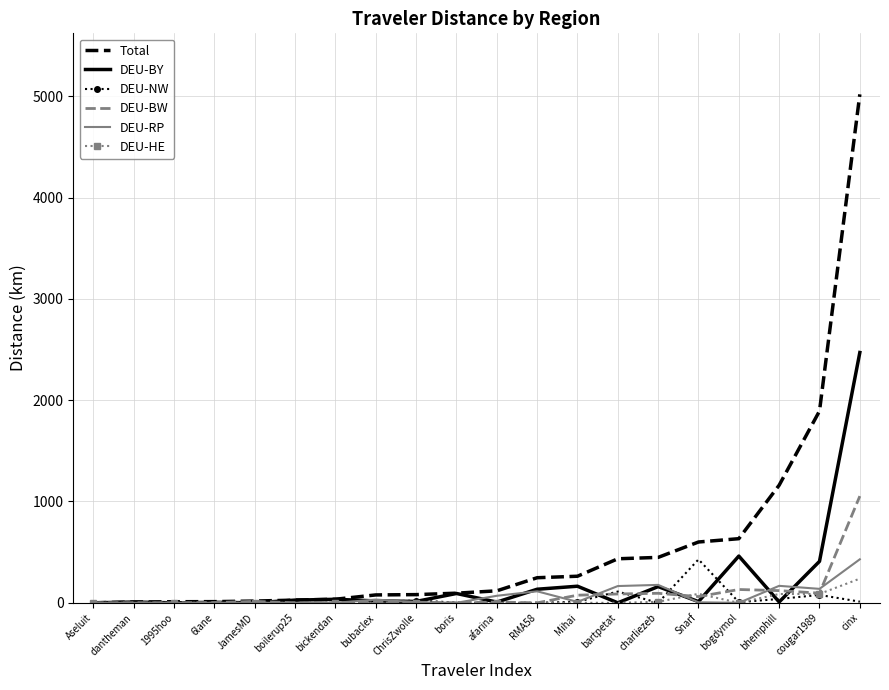

Which category has the highest value in the DEU-HE series?

cinx